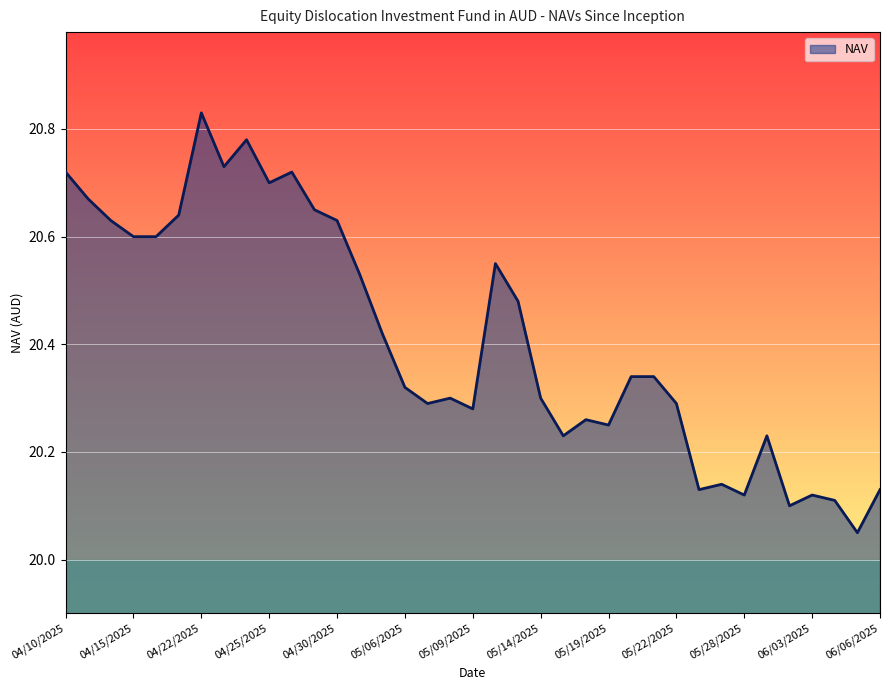

What is the difference between the maximum and minimum values?

0.8